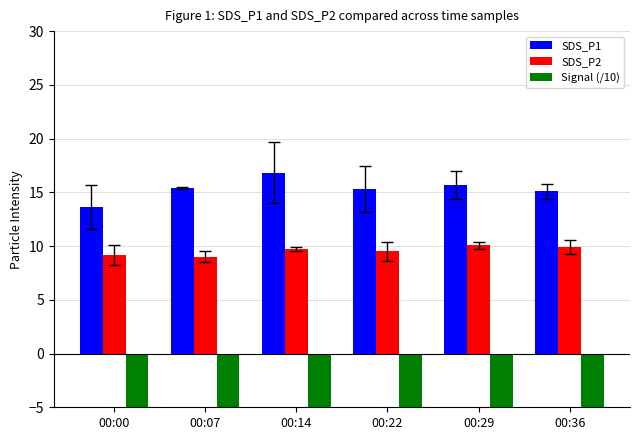

Is the value of SDS_P2 at 00:29 greater than the value of SDS_P1 at 00:00?

No